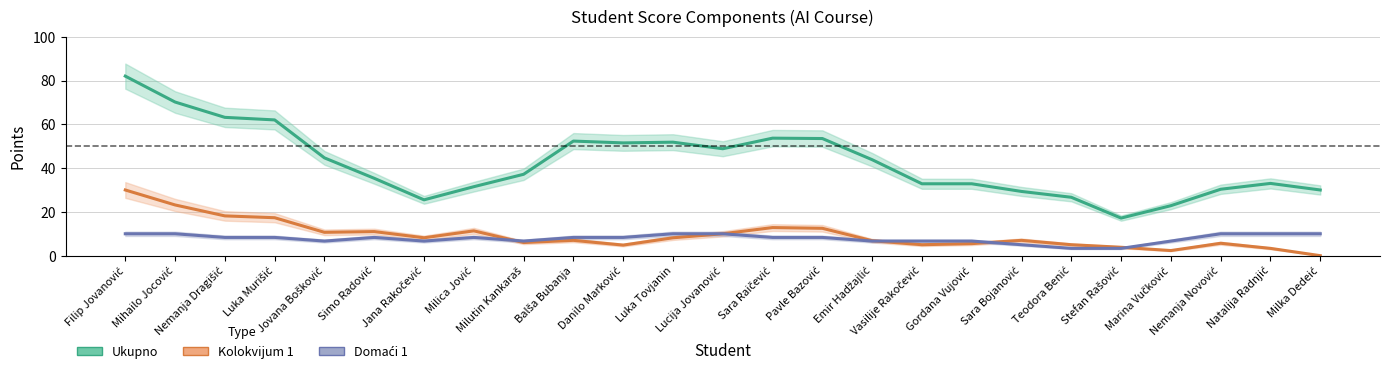

How many lines are shown in the chart?

3